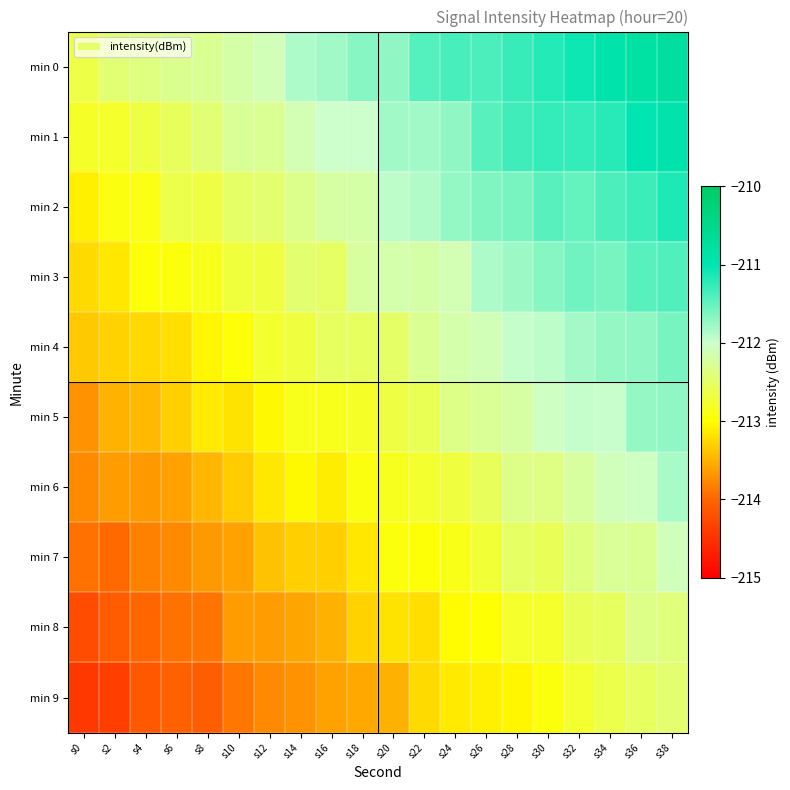

Reading right to left, what are all the values shown in this chart?

min 0: s38=-210.8	s36=-210.8	s34=-210.9	s32=-211.1	s30=-211.2	s28=-211.3	s26=-211.4	s24=-211.3	s22=-211.4	s20=-211.7	s18=-211.7	s16=-211.8	s14=-211.8	s12=-212.1	s10=-212.2	s8=-212.3	s6=-212.3	s4=-212.4	s2=-212.4	s0=-212.6
min 1: s38=-210.9	s36=-211.0	s34=-211.2	s32=-211.3	s30=-211.3	s28=-211.3	s26=-211.4	s24=-211.7	s22=-211.8	s20=-211.8	s18=-212.0	s16=-212.0	s14=-212.1	s12=-212.3	s10=-212.3	s8=-212.4	s6=-212.5	s4=-212.7	s2=-212.8	s0=-212.8
min 2: s38=-211.2	s36=-211.3	s34=-211.4	s32=-211.5	s30=-211.4	s28=-211.6	s26=-211.6	s24=-211.7	s22=-211.9	s20=-211.9	s18=-212.2	s16=-212.2	s14=-212.3	s12=-212.5	s10=-212.5	s8=-212.7	s6=-212.6	s4=-212.9	s2=-212.9	s0=-213.1
min 3: s38=-211.4	s36=-211.4	s34=-211.6	s32=-211.6	s30=-211.7	s28=-211.8	s26=-211.9	s24=-212.1	s22=-212.2	s20=-212.2	s18=-212.2	s16=-212.5	s14=-212.5	s12=-212.7	s10=-212.7	s8=-212.9	s6=-212.9	s4=-213.0	s2=-213.2	s0=-213.2
min 4: s38=-211.6	s36=-211.7	s34=-211.7	s32=-211.8	s30=-211.9	s28=-212.0	s26=-212.1	s24=-212.2	s22=-212.3	s20=-212.5	s18=-212.5	s16=-212.5	s14=-212.7	s12=-212.8	s10=-213.0	s8=-213.1	s6=-213.2	s4=-213.2	s2=-213.3	s0=-213.3
min 5: s38=-211.7	s36=-211.7	s34=-212.0	s32=-212.0	s30=-212.0	s28=-212.2	s26=-212.3	s24=-212.3	s22=-212.6	s20=-212.7	s18=-212.8	s16=-212.9	s14=-212.9	s12=-213.0	s10=-213.2	s8=-213.1	s6=-213.3	s4=-213.5	s2=-213.5	s0=-213.7
min 6: s38=-211.8	s36=-212.0	s34=-212.1	s32=-212.2	s30=-212.4	s28=-212.3	s26=-212.5	s24=-212.7	s22=-212.8	s20=-212.8	s18=-212.9	s16=-213.1	s14=-213.0	s12=-213.2	s10=-213.3	s8=-213.5	s6=-213.6	s4=-213.7	s2=-213.6	s0=-213.8
min 7: s38=-212.1	s36=-212.3	s34=-212.3	s32=-212.4	s30=-212.6	s28=-212.5	s26=-212.7	s24=-212.9	s22=-213.0	s20=-212.9	s18=-213.2	s16=-213.3	s14=-213.3	s12=-213.4	s10=-213.6	s8=-213.7	s6=-213.8	s4=-213.8	s2=-214.0	s0=-213.9
min 8: s38=-212.4	s36=-212.3	s34=-212.5	s32=-212.6	s30=-212.8	s28=-212.8	s26=-213.0	s24=-213.0	s22=-213.2	s20=-213.2	s18=-213.3	s16=-213.5	s14=-213.6	s12=-213.7	s10=-213.6	s8=-213.9	s6=-213.9	s4=-214.0	s2=-214.1	s0=-214.2
min 9: s38=-212.5	s36=-212.5	s34=-212.6	s32=-212.8	s30=-212.9	s28=-213.0	s26=-213.1	s24=-213.1	s22=-213.2	s20=-213.5	s18=-213.6	s16=-213.6	s14=-213.7	s12=-213.8	s10=-213.9	s8=-214.1	s6=-214.0	s4=-214.1	s2=-214.4	s0=-214.4